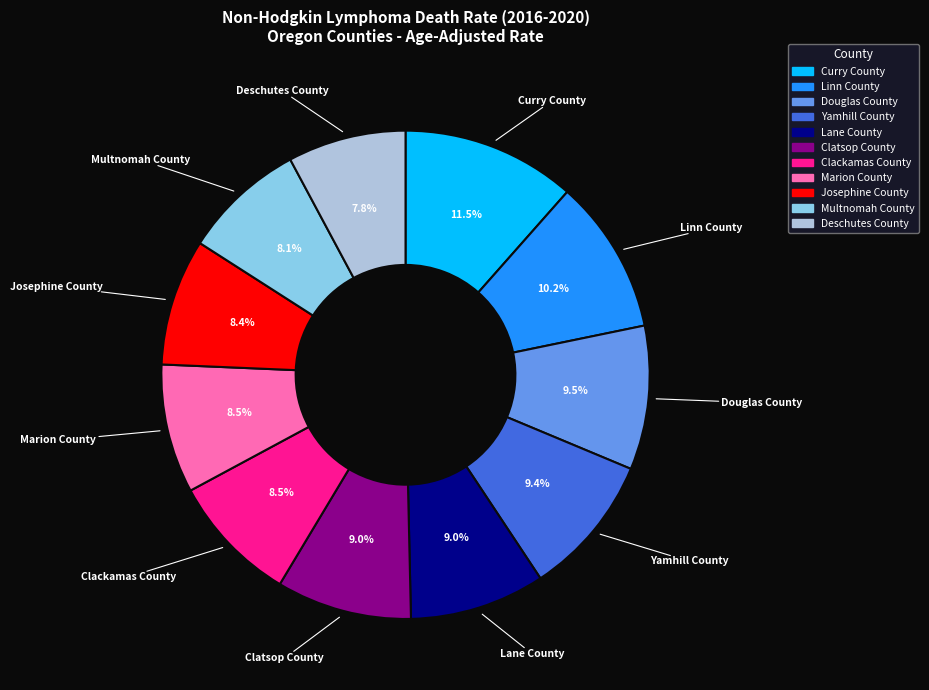

Is there a majority slice in this chart?

No